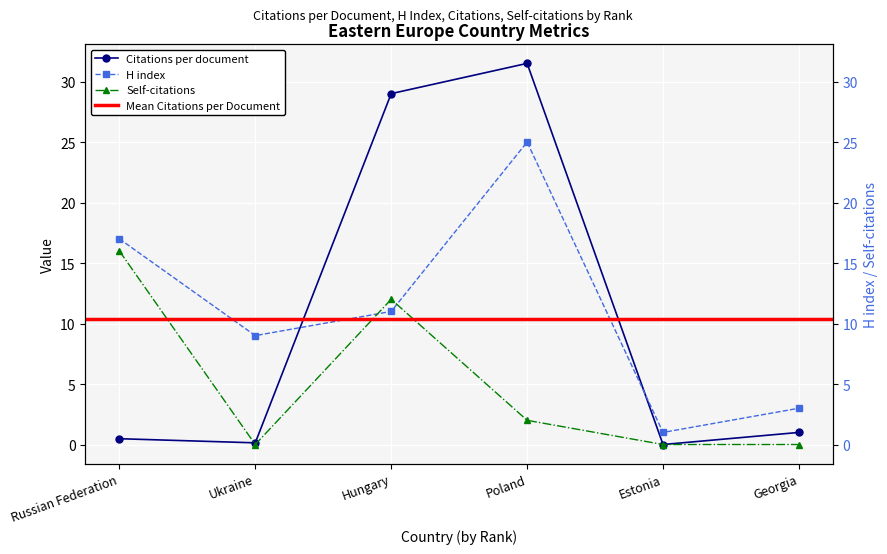

At Russian Federation, list the series in order from smallest to largest.

Citations per document, Self-citations, H index